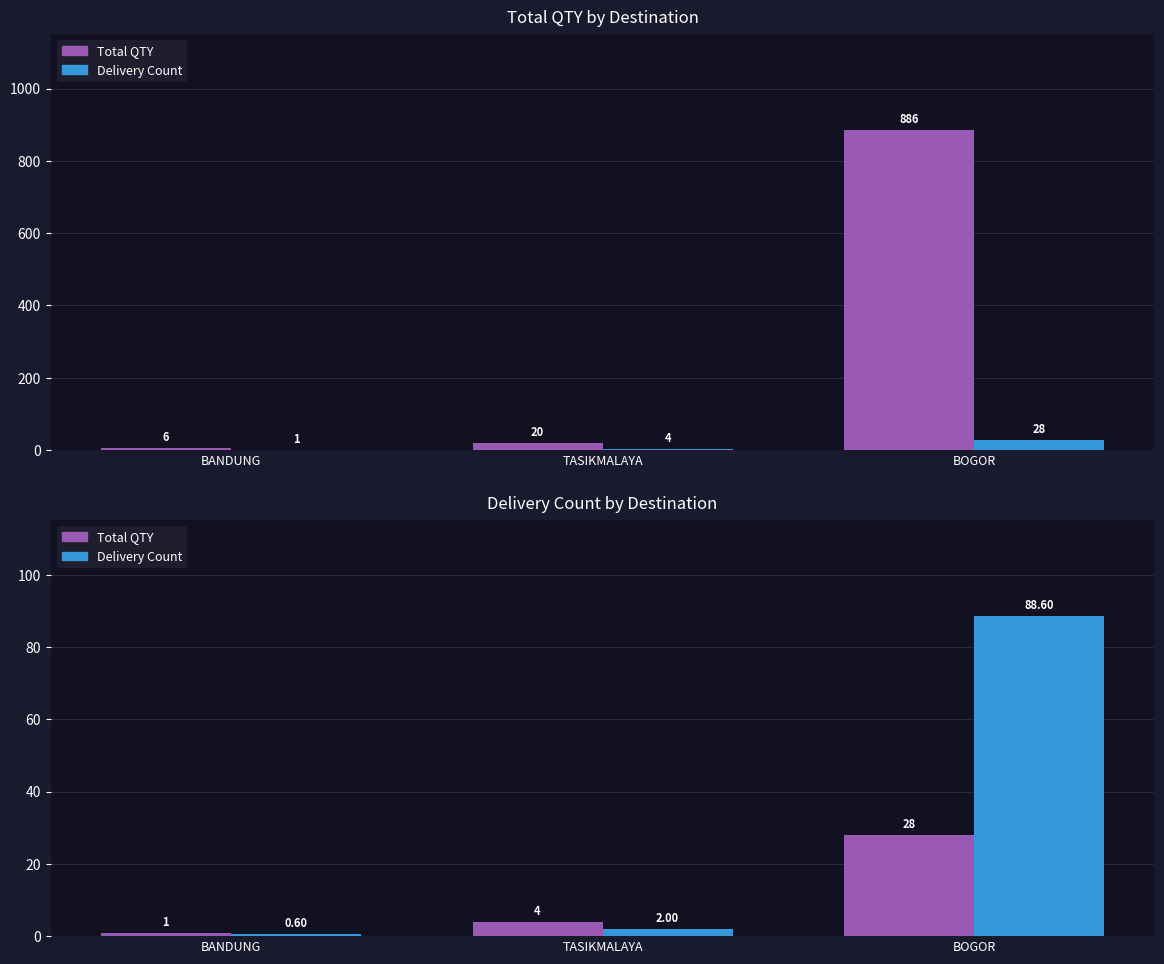

What position from the left is BOGOR?

3